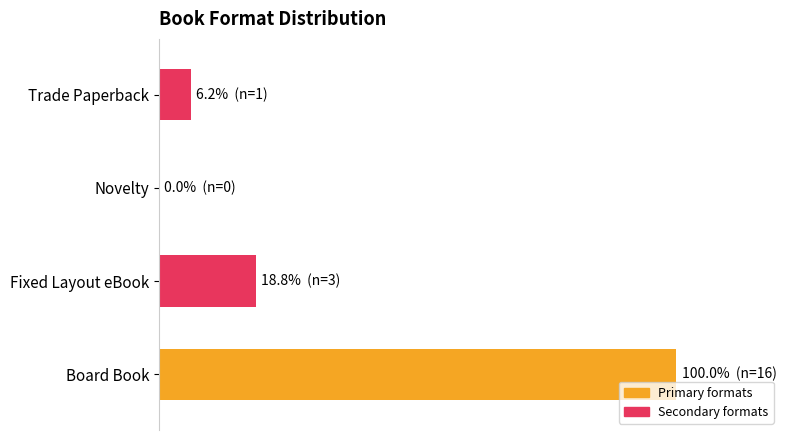

What is the sum of all values?

125.0